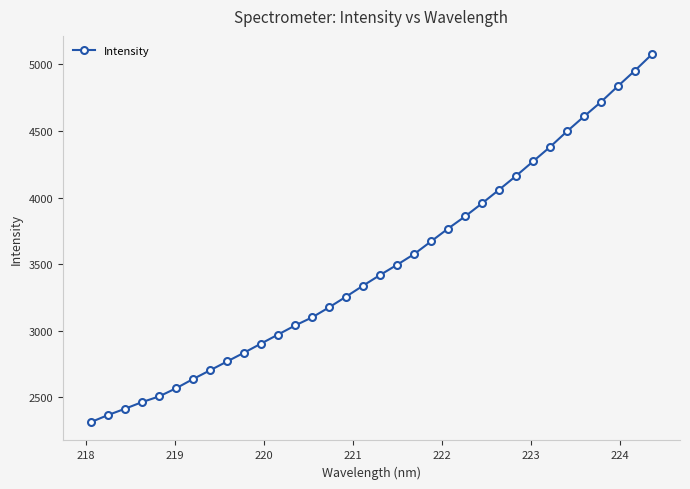

What is the minimum value shown in the chart?

2314.6